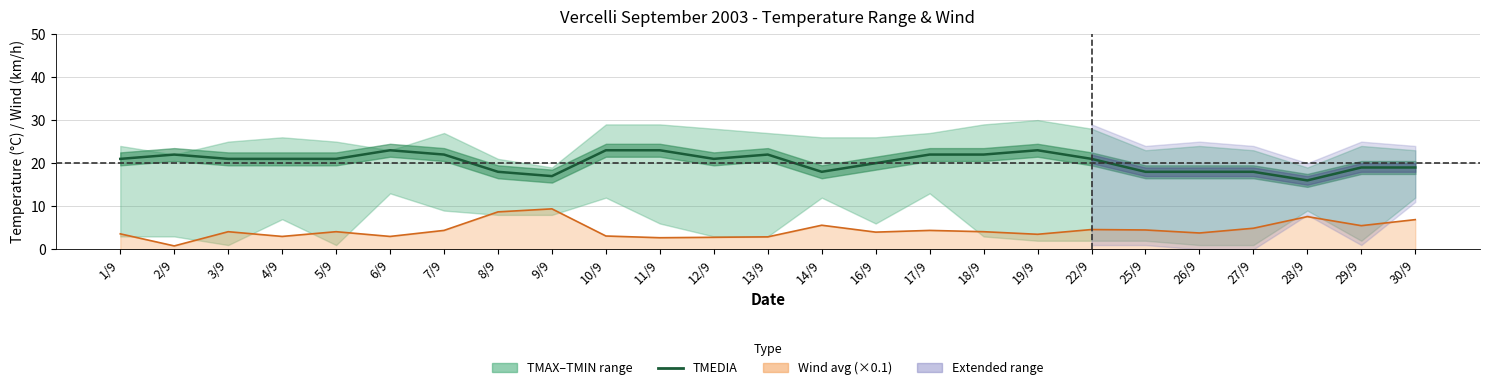

What is the sum of the values at 7/9 and 30/9?

41